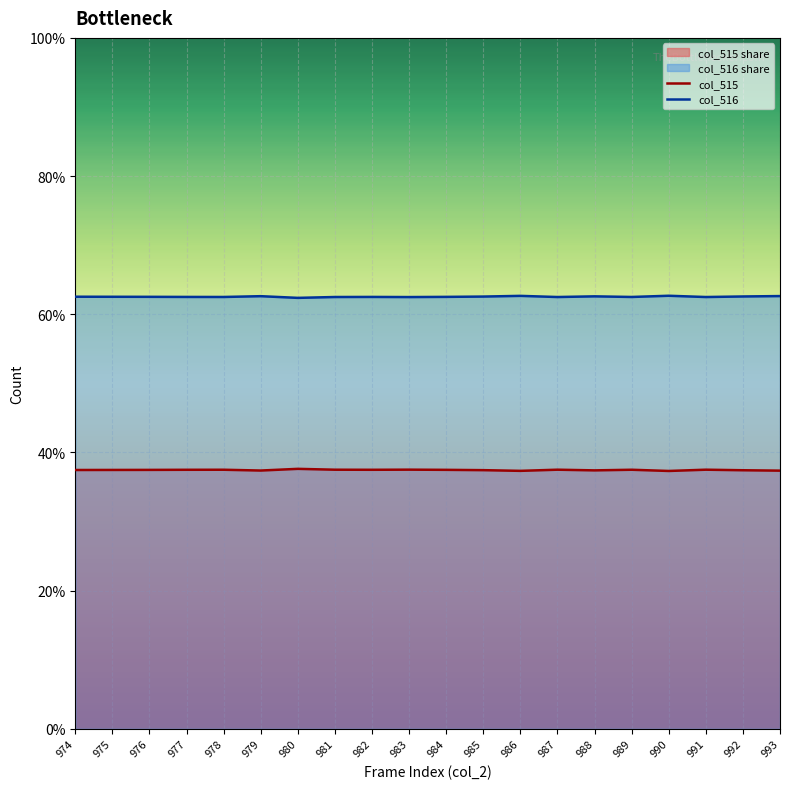

Which series has the largest total across all categories?

col_516